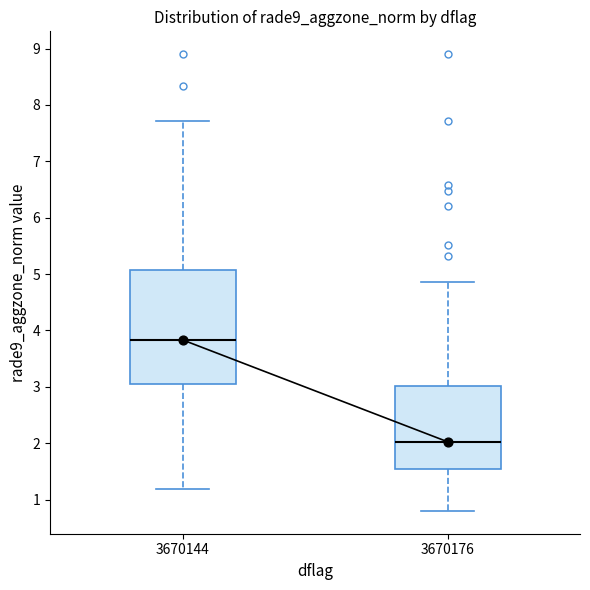

Reading left to right, read every box against the y-axis: the position of its median line, the range the box covers, and the ends of its whiskers. The values are not printed on the chart, so give them approximately, as read against the axis.

3670144: median 3.8, box 3.0 to 5.1, whiskers 1.2 to 7.7
3670176: median 2.0, box 1.5 to 3.0, whiskers 0.8 to 4.9